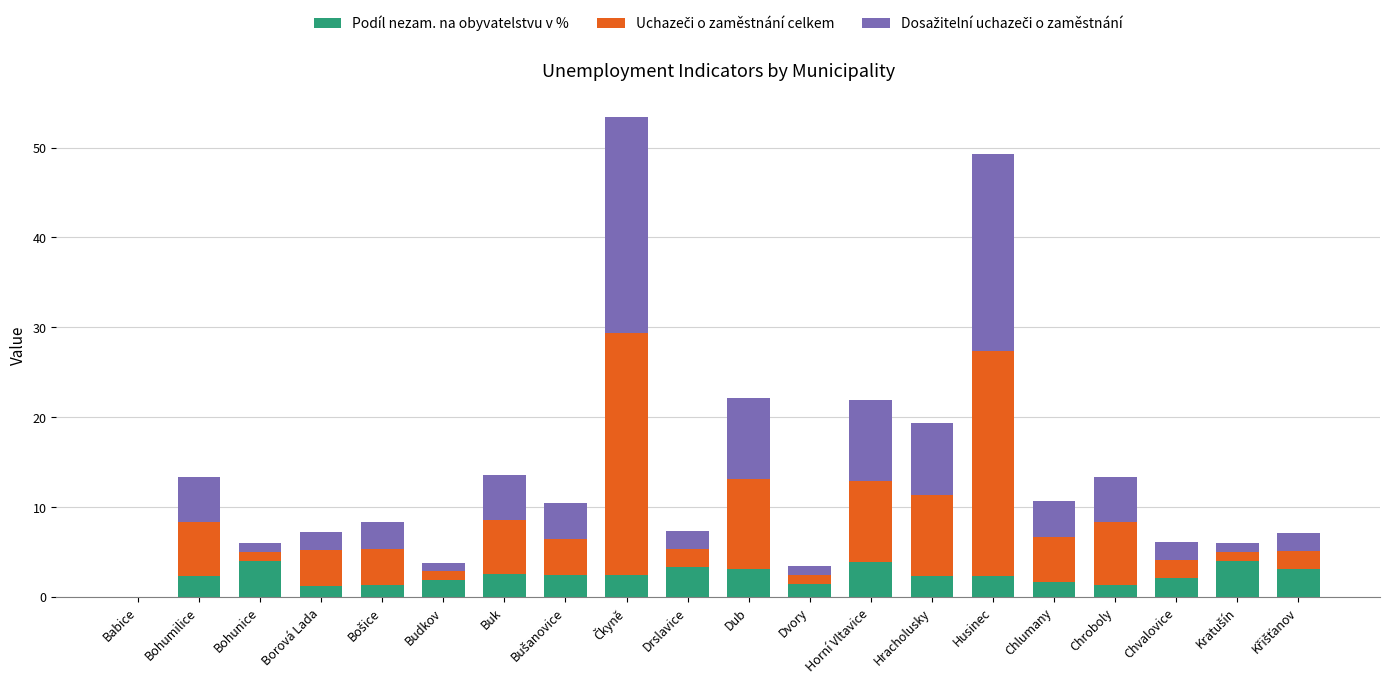

Is it true that Podíl nezam. na obyvatelstvu v % equals 2.3 at Bohumilice?

True